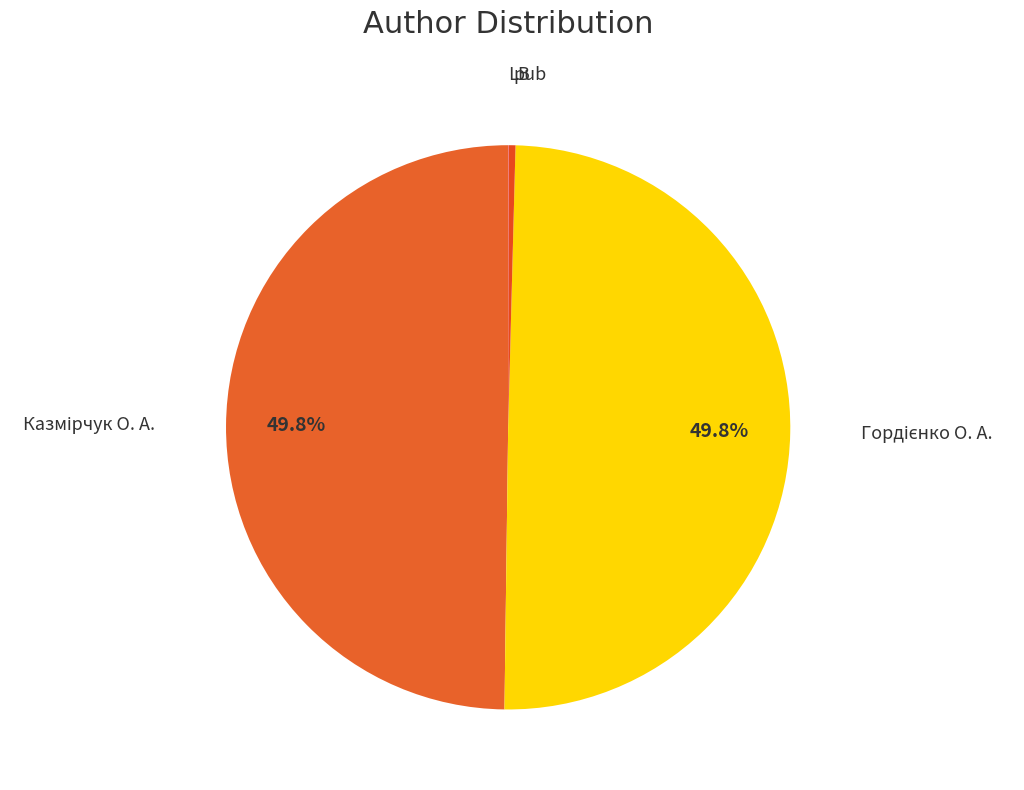

What is the total percentage of pub and Казмірчук О. А.?

50.2%